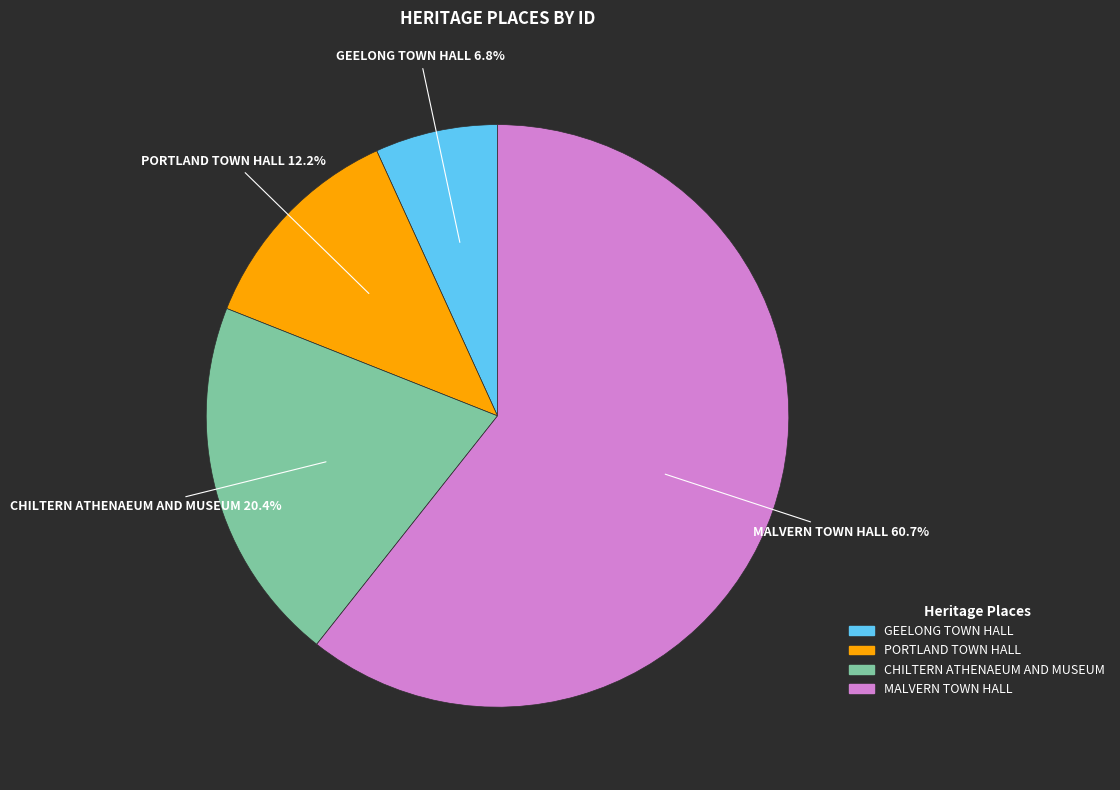

Which slice represents more than half of the pie?

MALVERN TOWN HALL